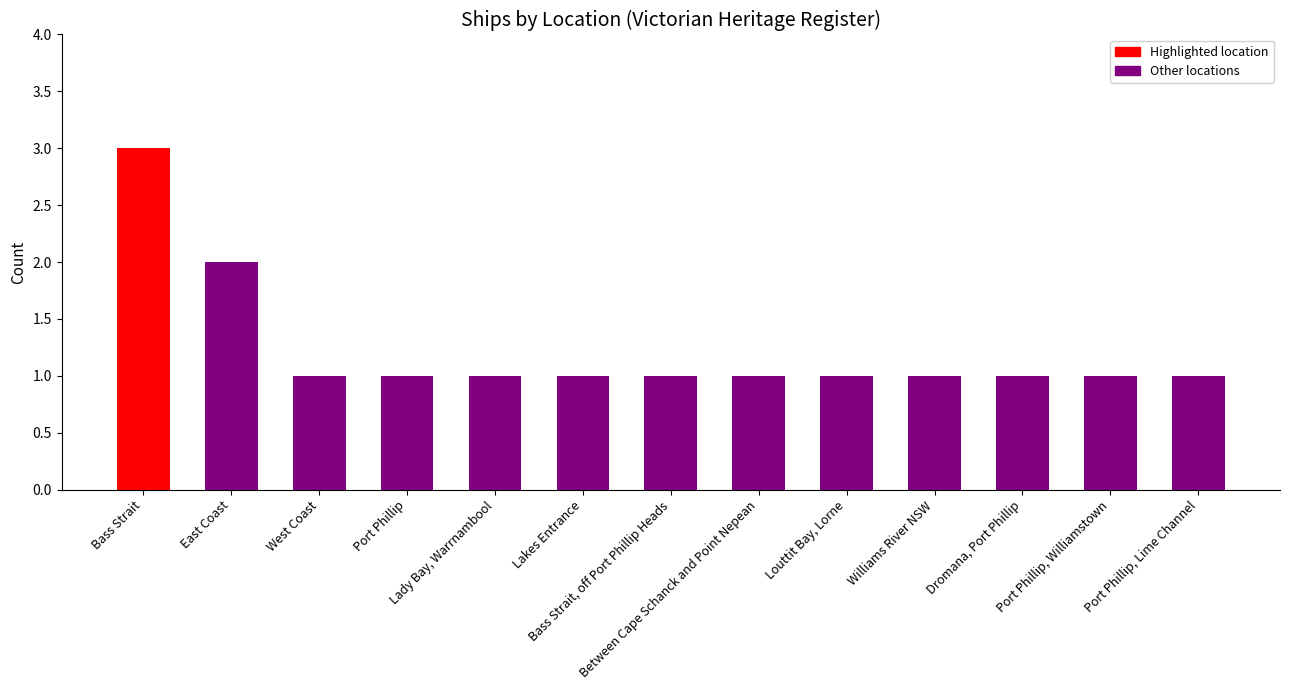

Are the bars horizontal?

No